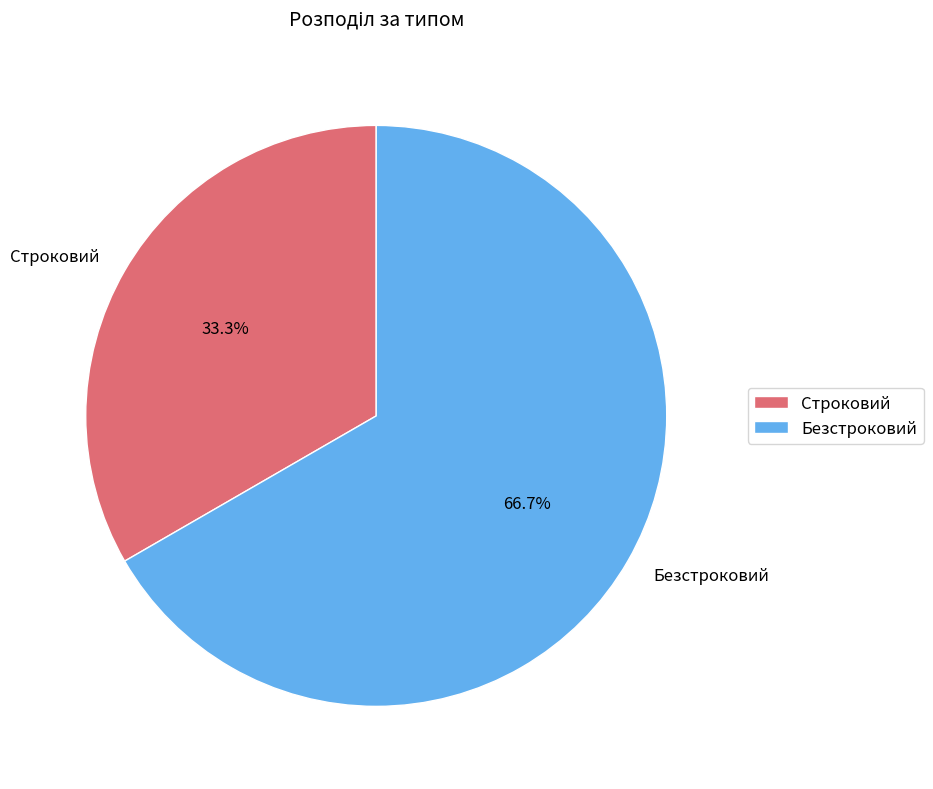

Which category has the smallest portion of the pie?

Строковий